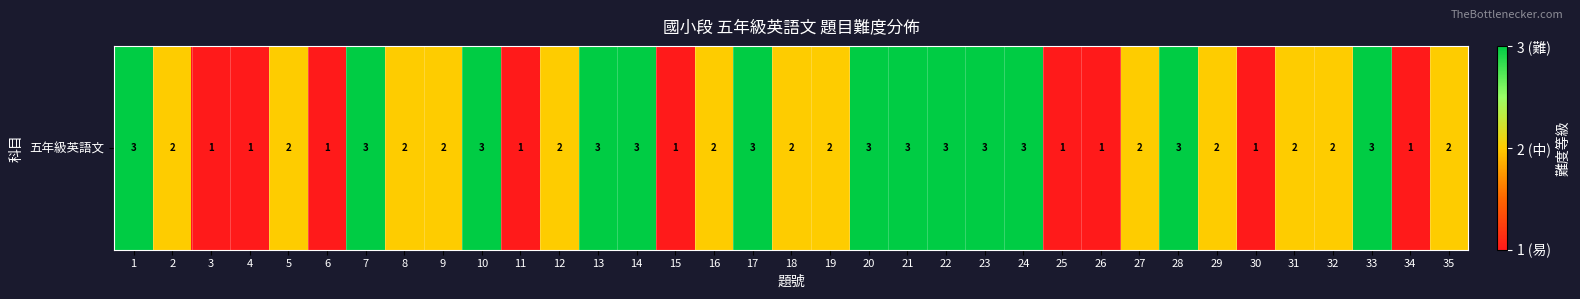

The value at 12 is 2. True or false?

True